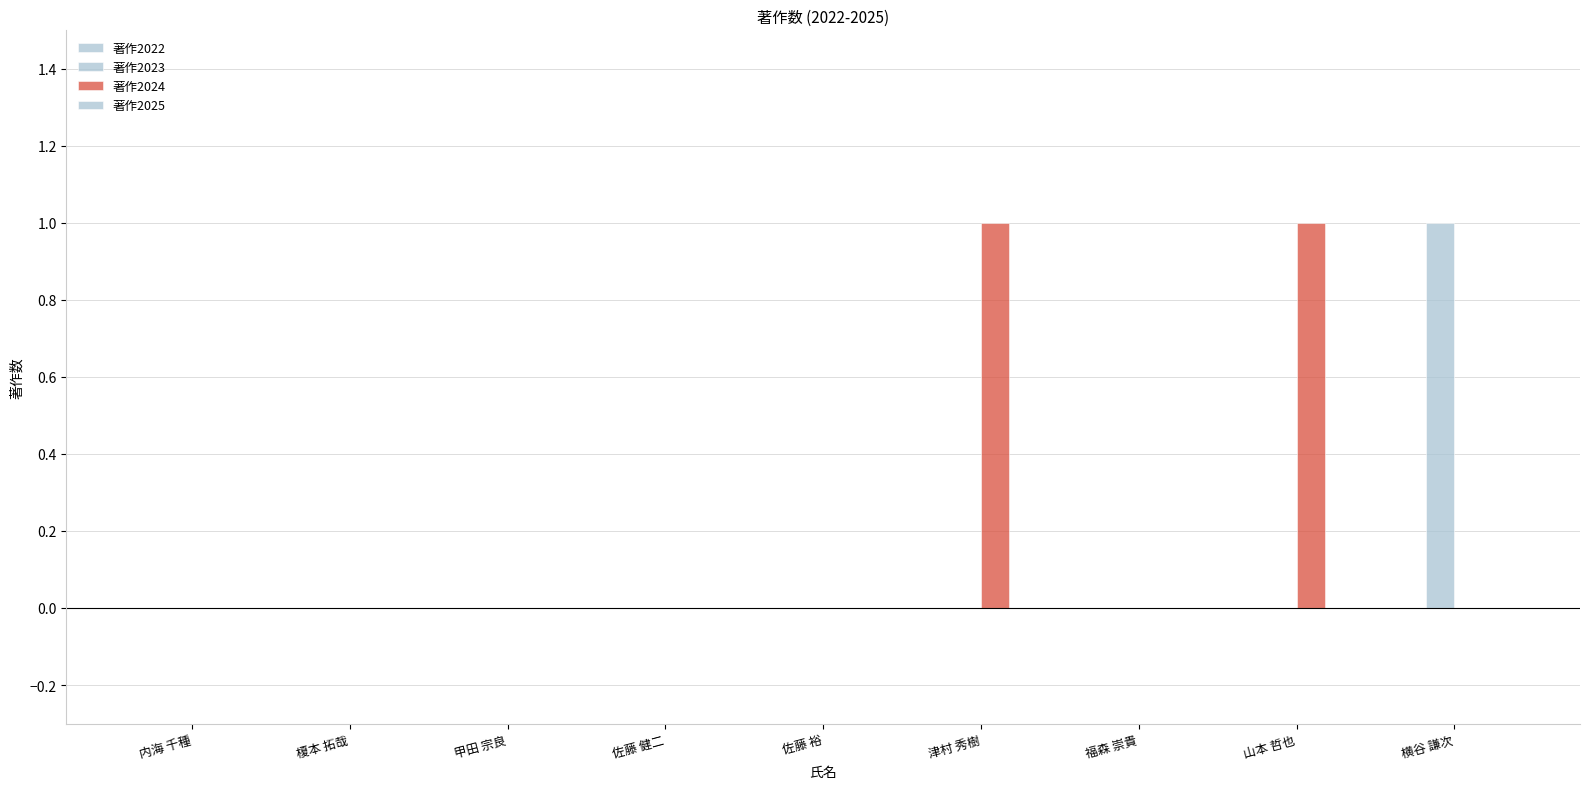

How many data points does each series have?

9